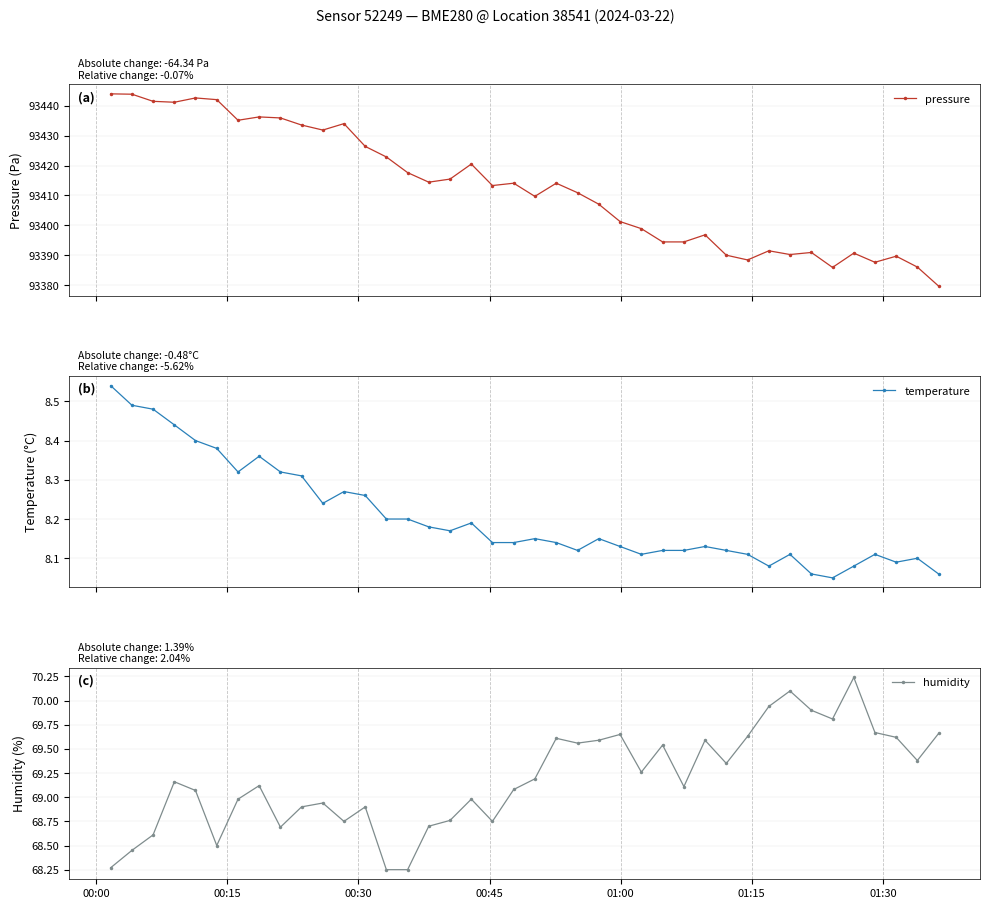

True or false: humidity and temperature intersect in this chart.

False